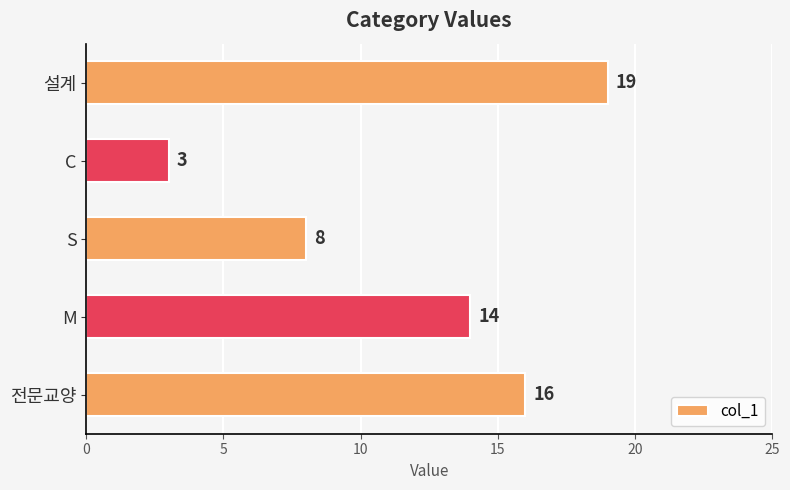

What is the average value?

12